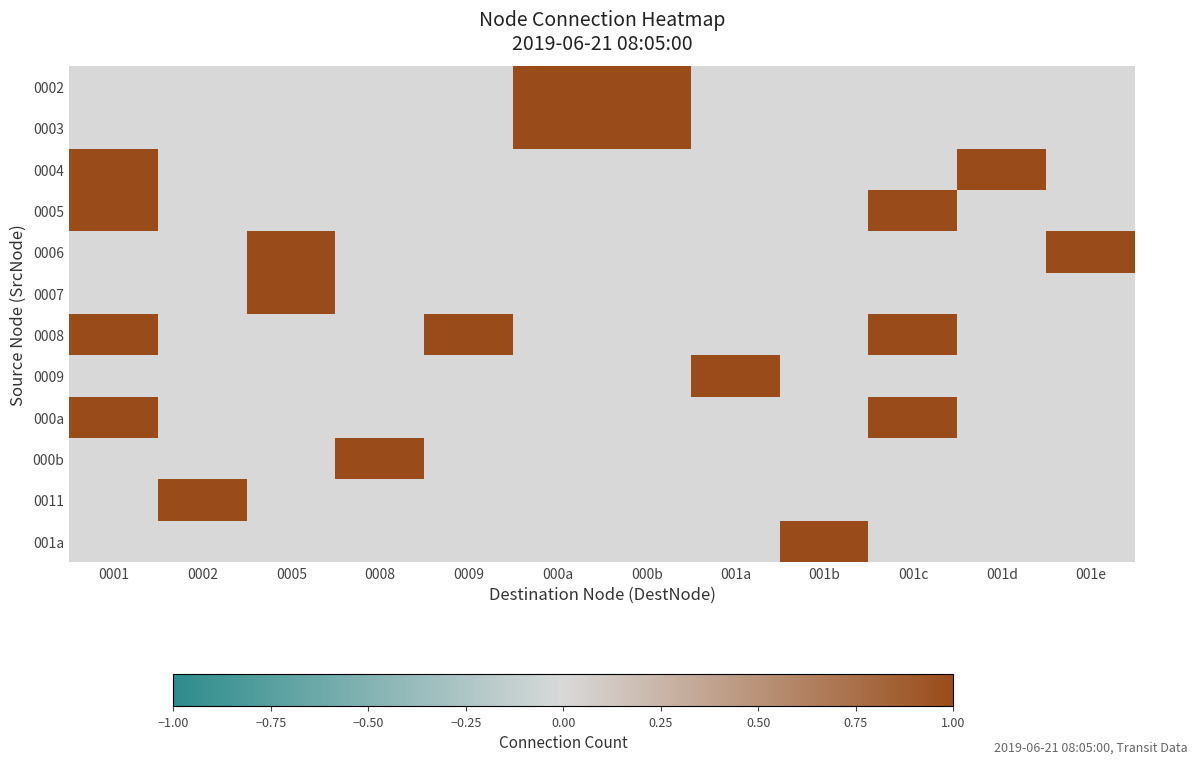

Which label corresponds to the largest value in the chart?

000a